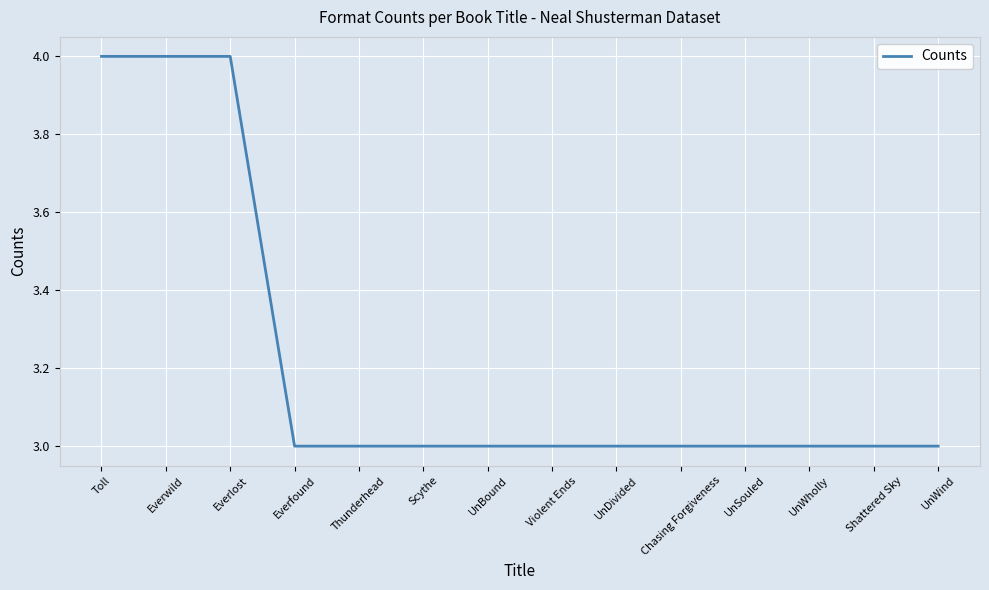

How many categories are shown in the chart?

14